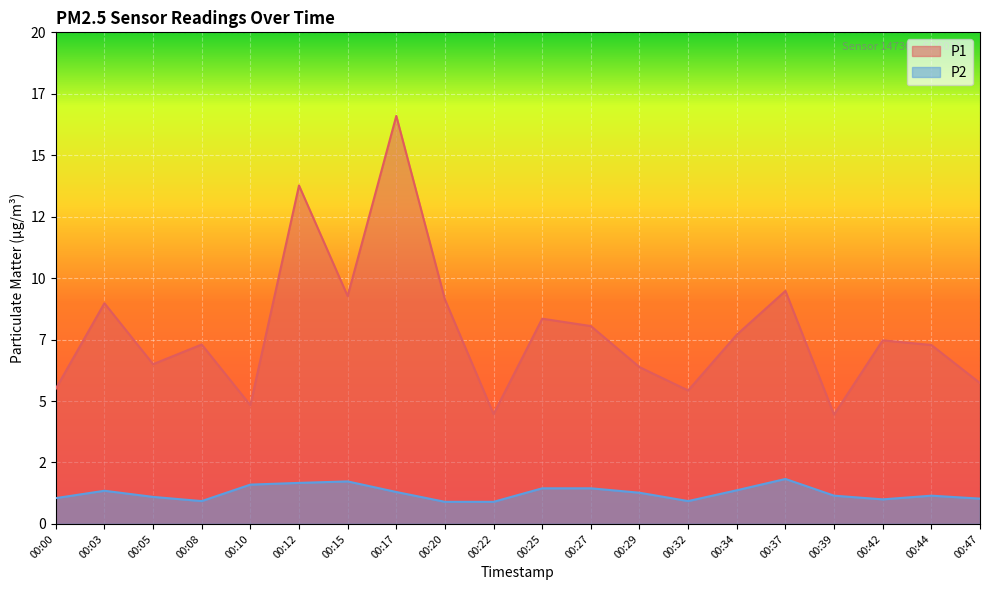

Is it true that P1 equals 5.0 at 00:27?

False